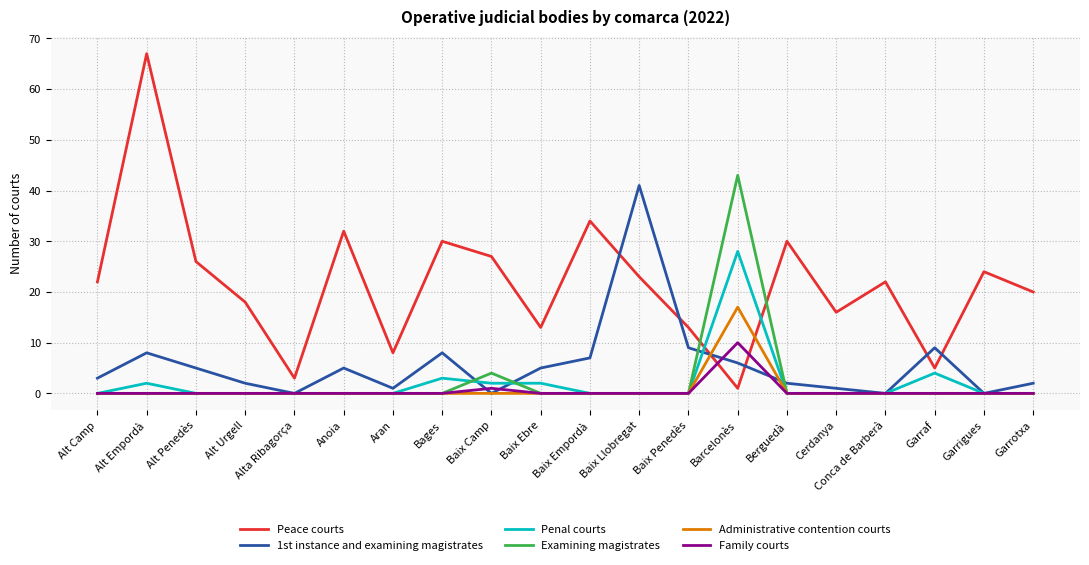

Between which two adjacent categories do Administrative contention courts and Peace courts first intersect?

Baix Penedès and Barcelonès